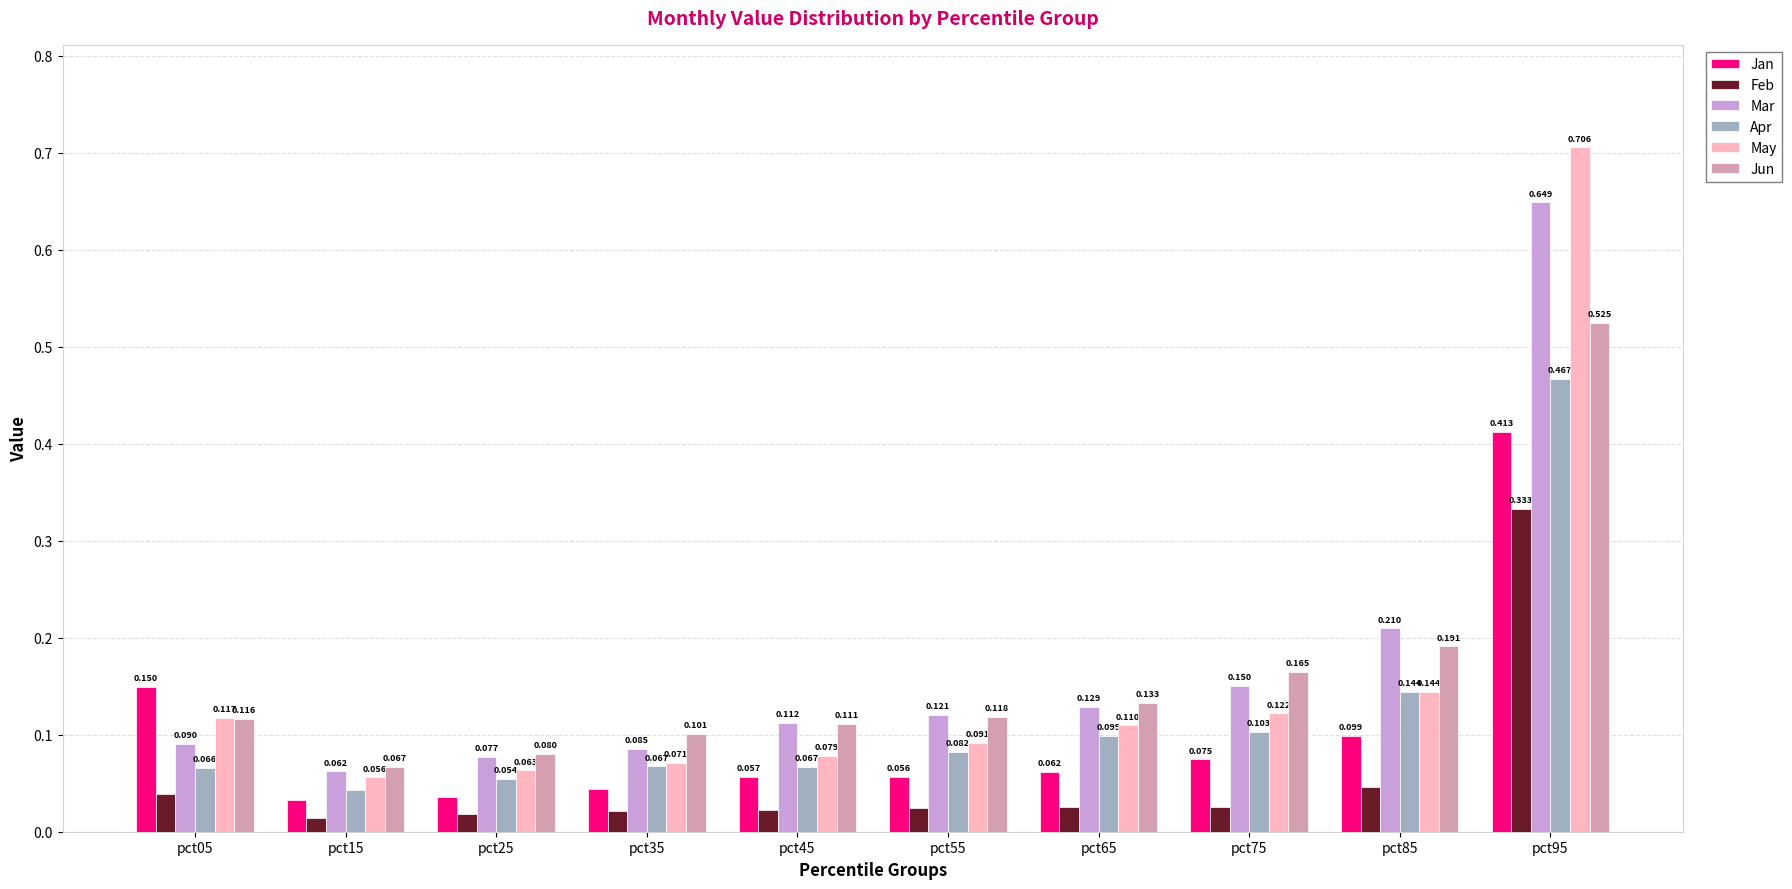

At pct95, list the series in order from smallest to largest.

Feb, Jan, Apr, Jun, Mar, May